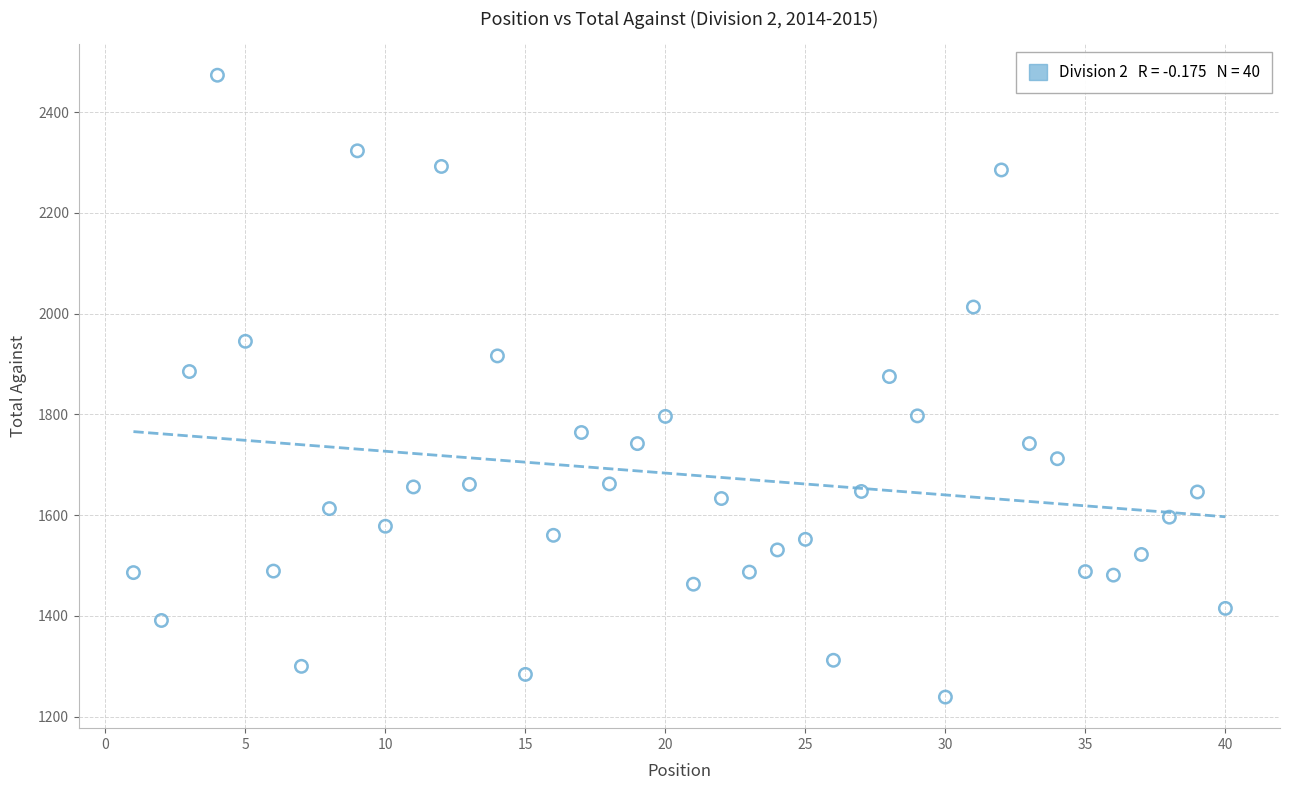

What is the range of X values (max minus min)?

39